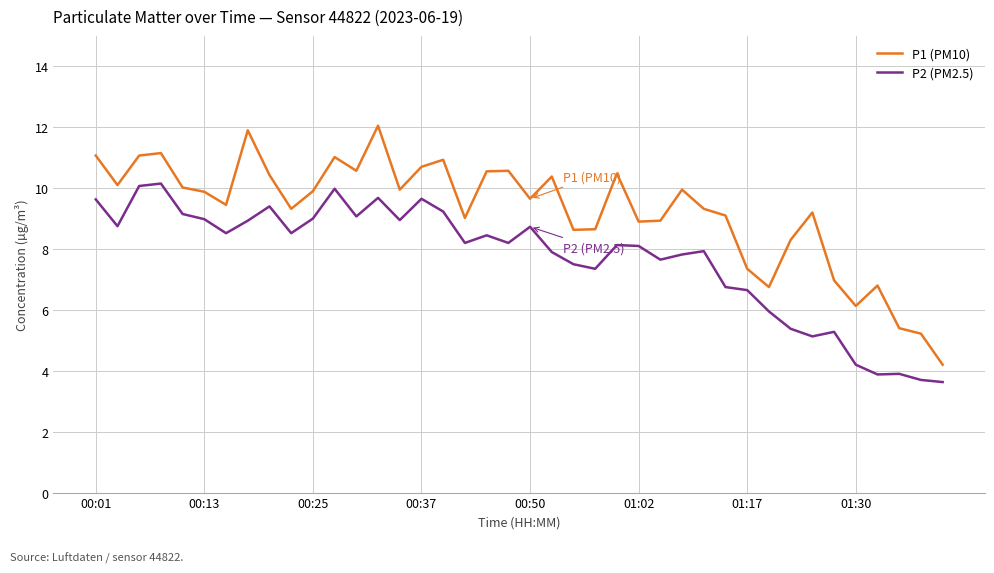

True or false: P1 (PM10) and P2 (PM2.5) intersect in this chart.

False